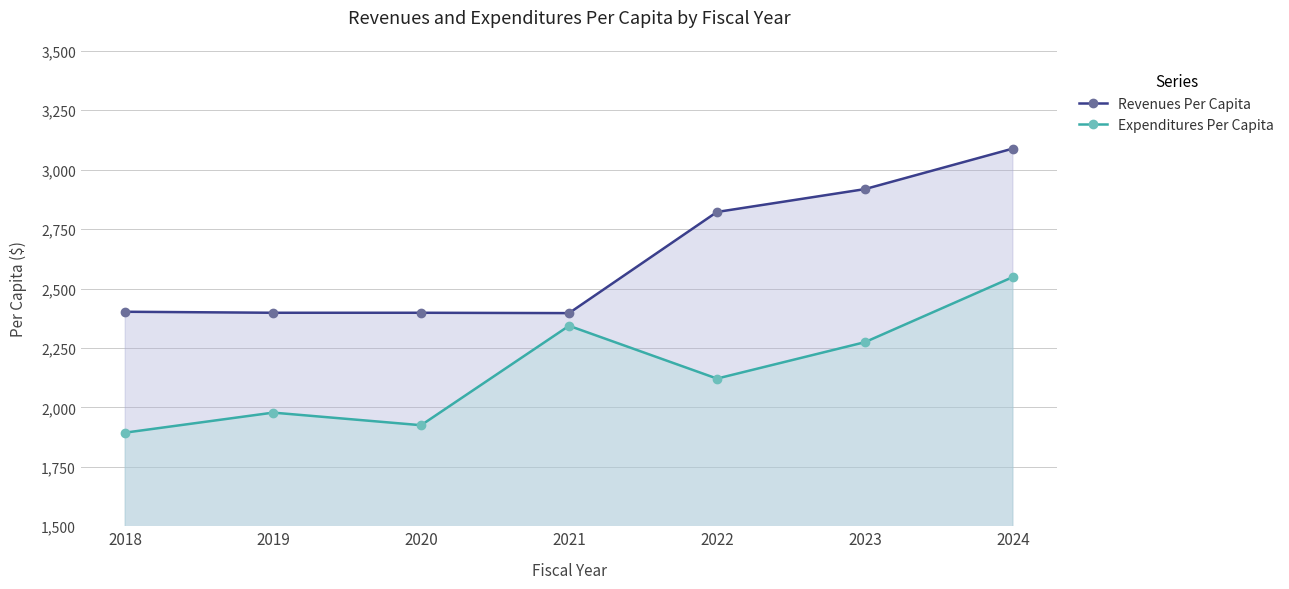

True or false: Revenues Per Capita and Expenditures Per Capita cross at least once.

False